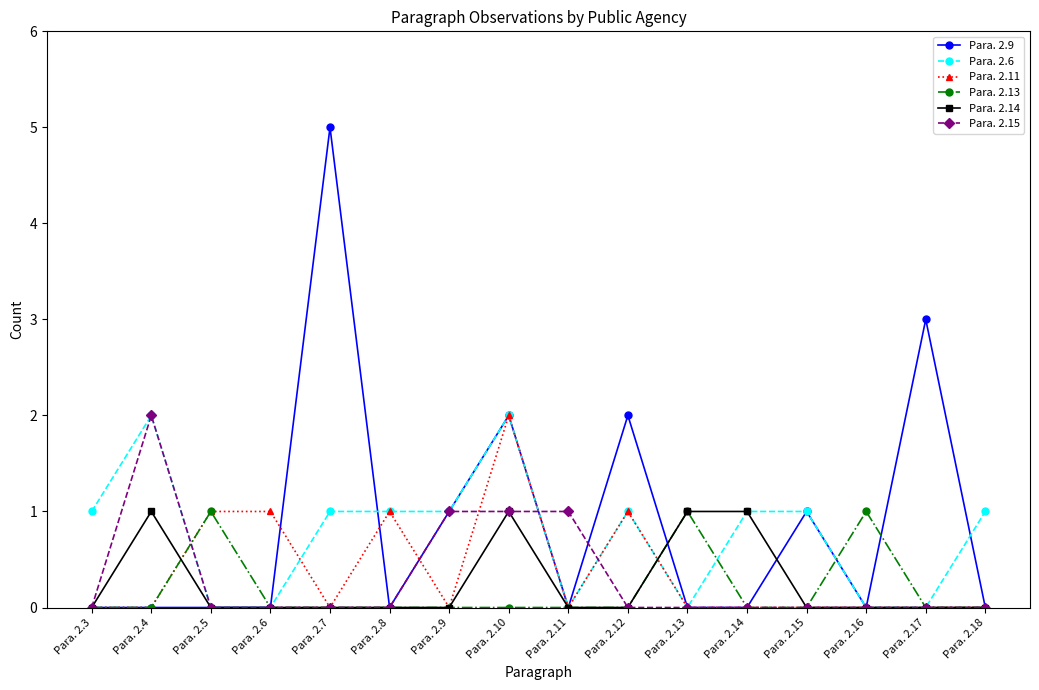

Is it true that Para. 2.13 equals 1 at Para. 2.13?

True